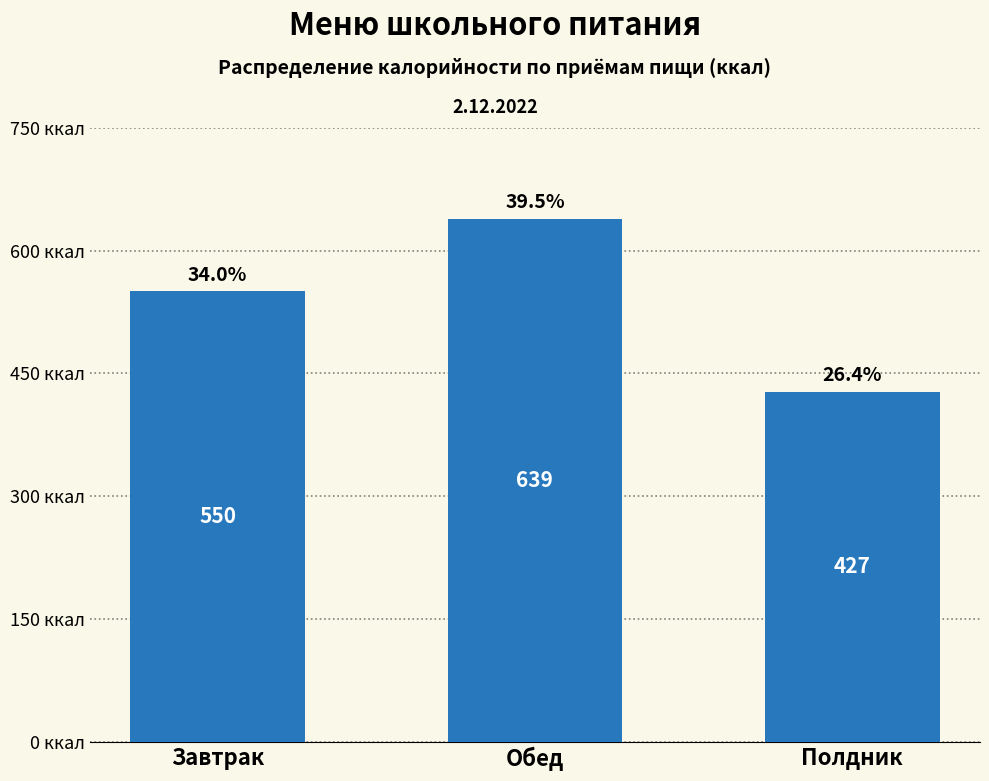

Reading left to right, list all the values displayed in this chart.

550.3	639.3	427.4